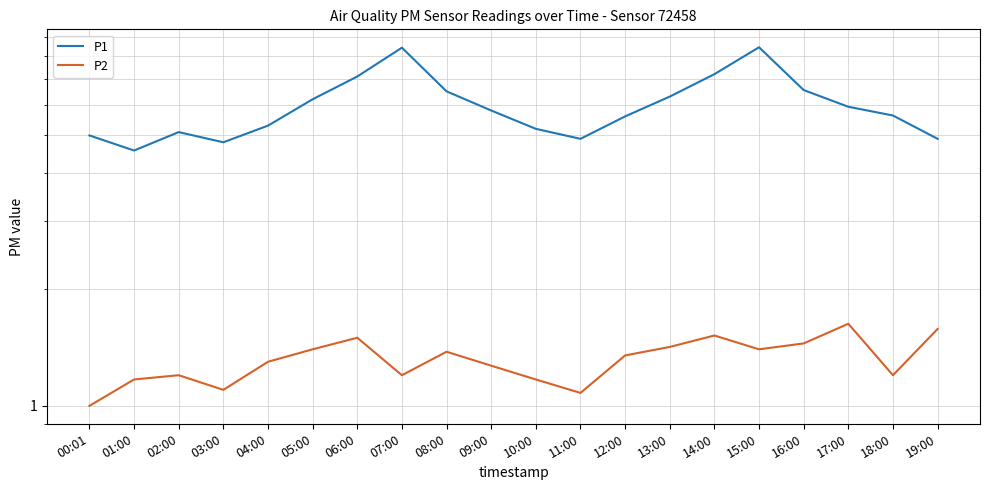

True or false: P1 and P2 cross at least once.

False